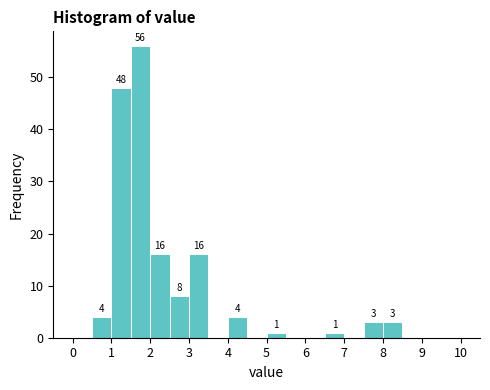

Which range on the x-axis has the tallest bar?

1.5 to 2.0